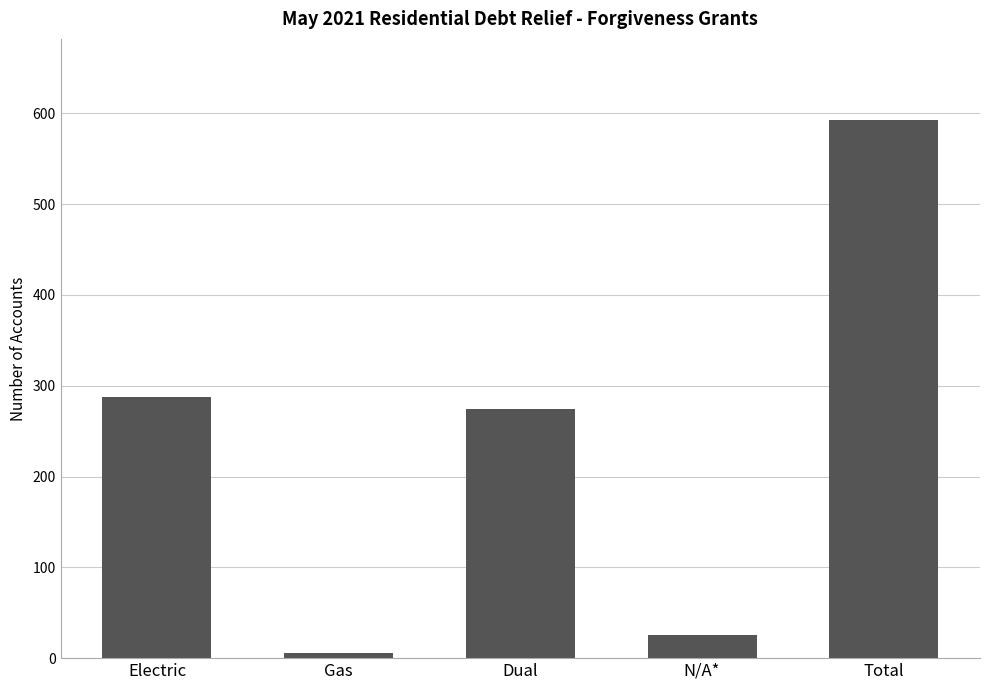

Reading right to left, what are all the values shown in this chart?

593	25	274	6	288